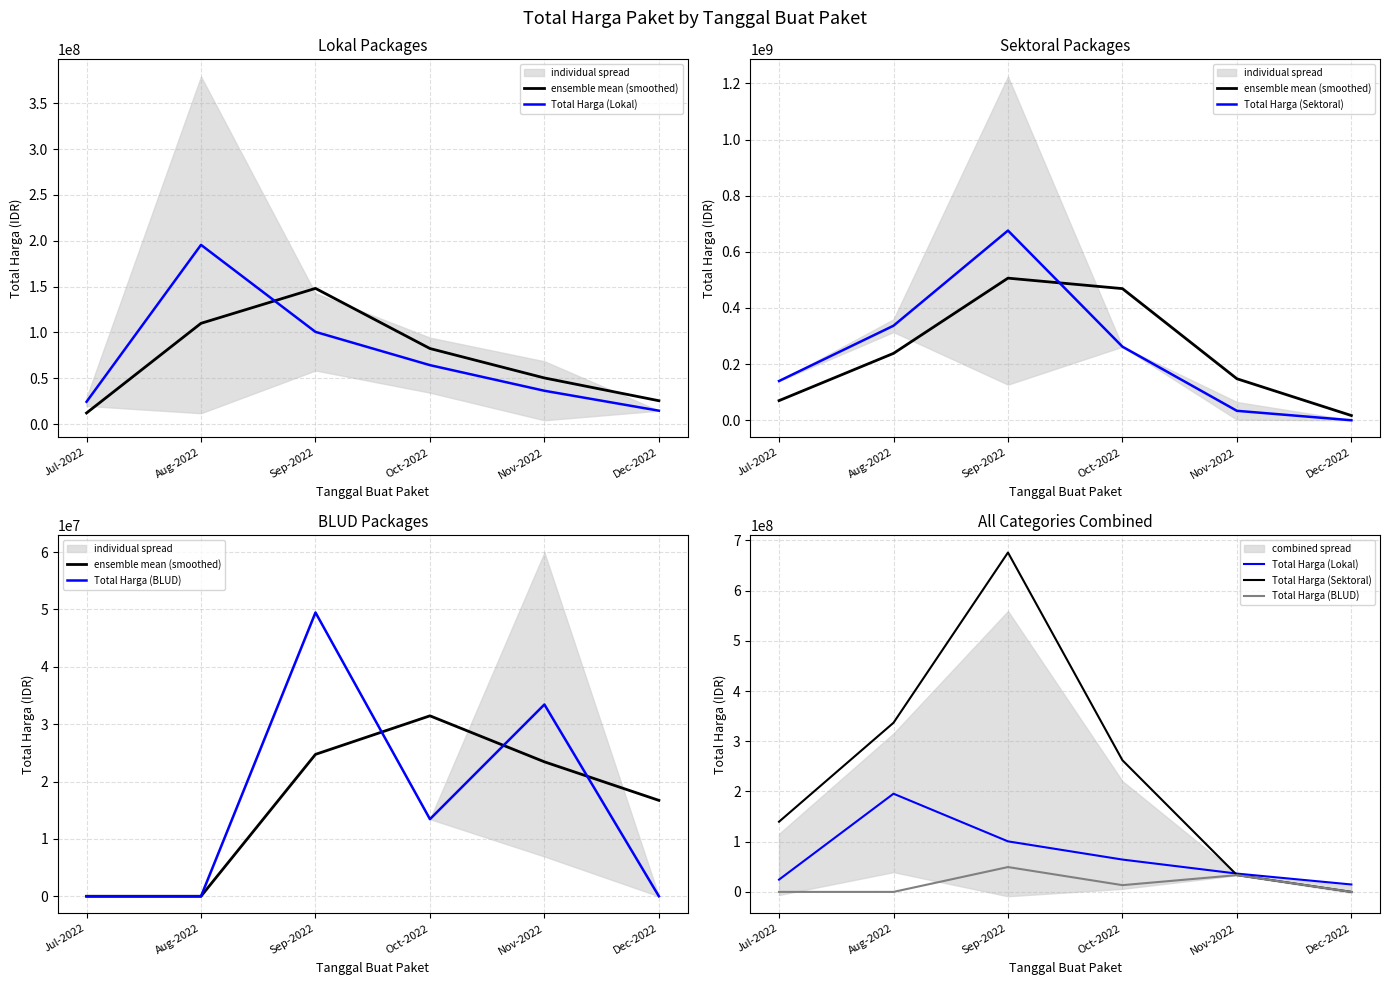

What is the average value of the ensemble mean (smoothed) series?

16059250.0